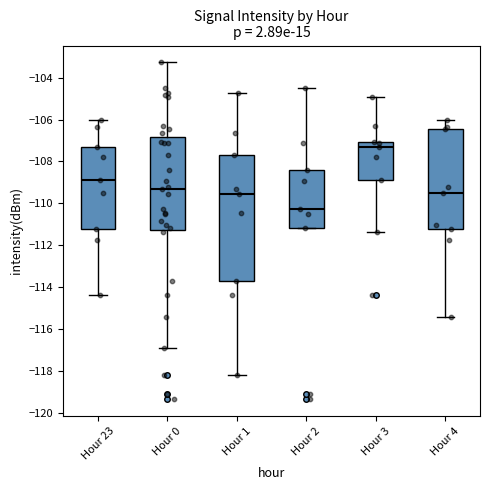

Which box is the tallest, from its lower edge to its upper edge?

Hour 1